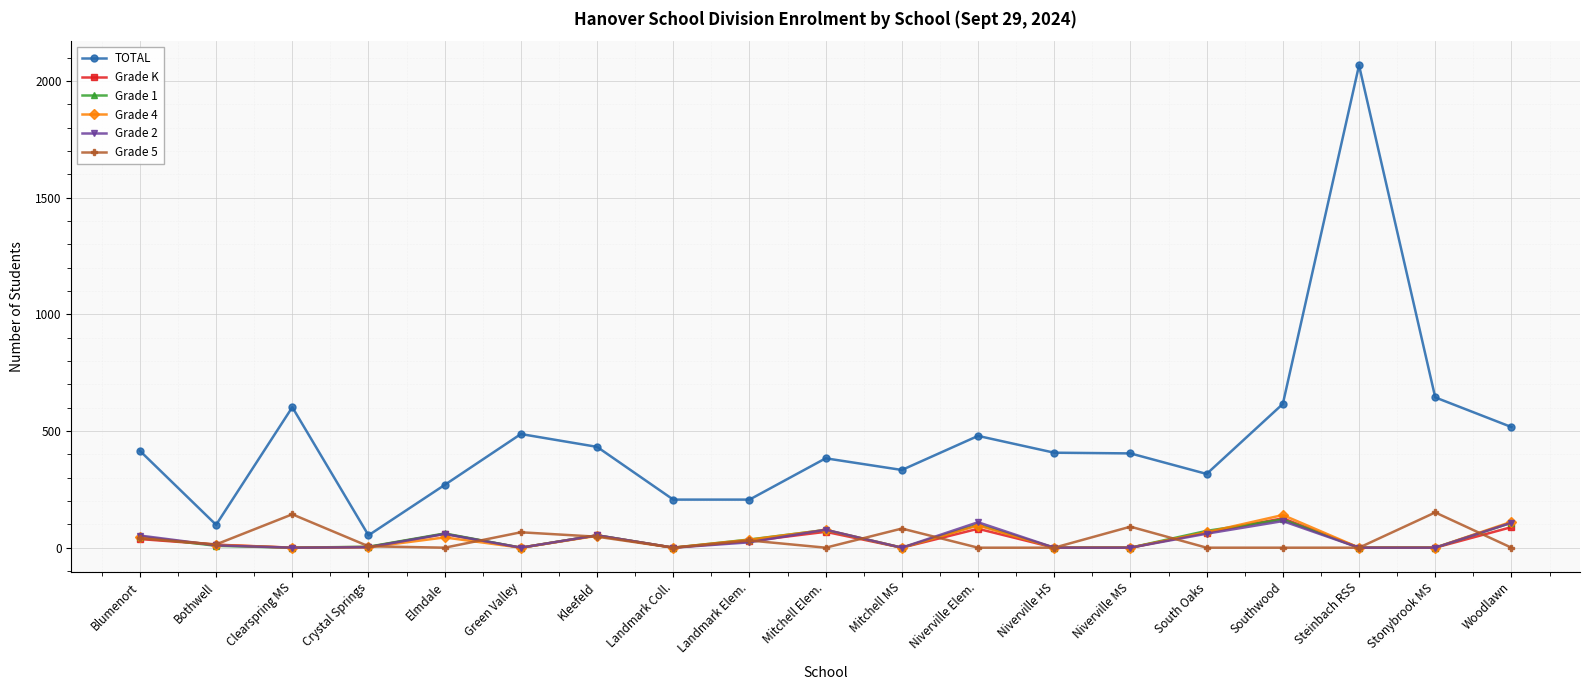

True or false: TOTAL has more than 0 points higher than both neighbors.

True